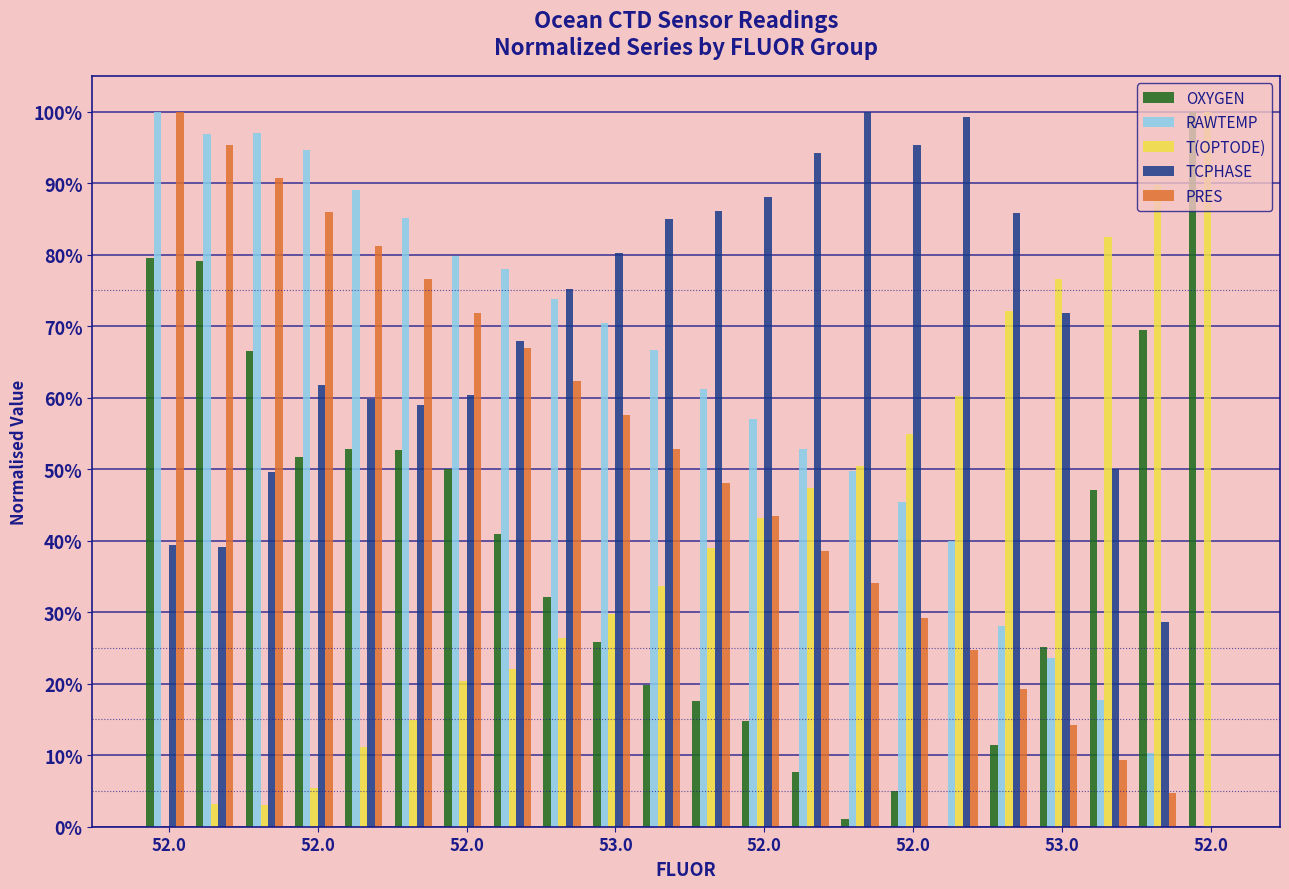

Which series has the largest total across all categories?

TCPHASE